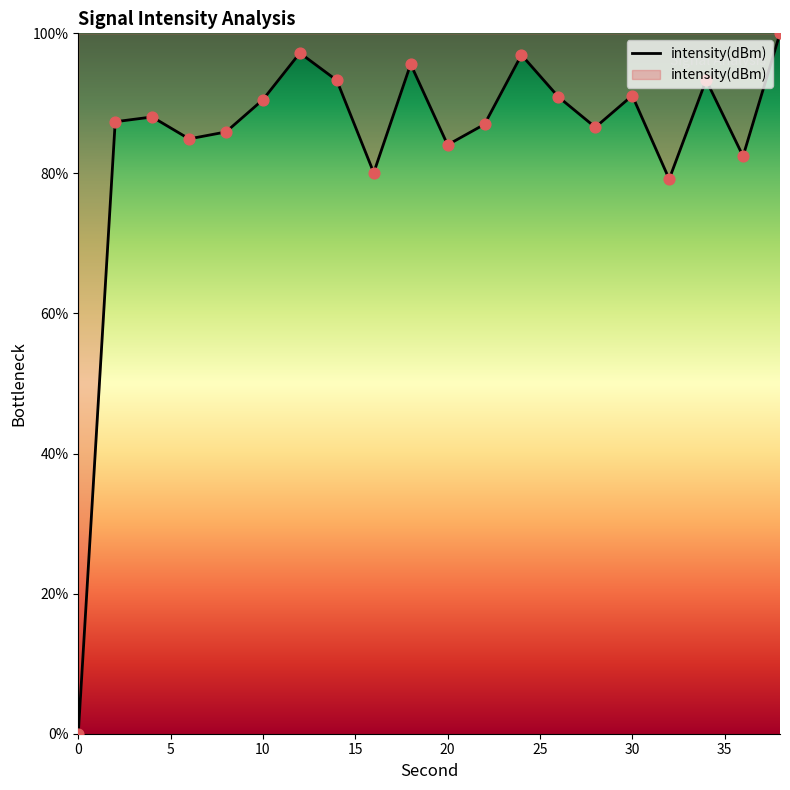

What is the greatest value displayed?

100.0